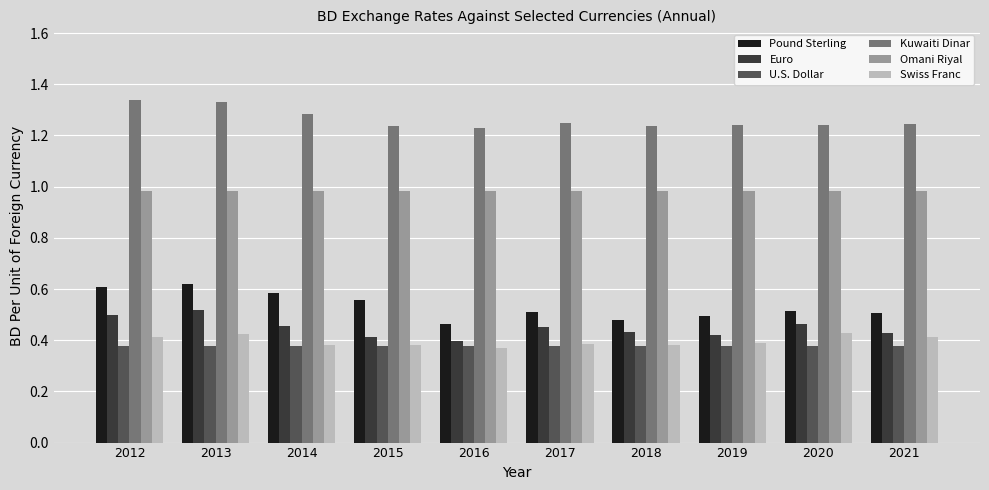

Is the value of Swiss Franc at 2018 greater than the value of Omani Riyal at 2013?

No